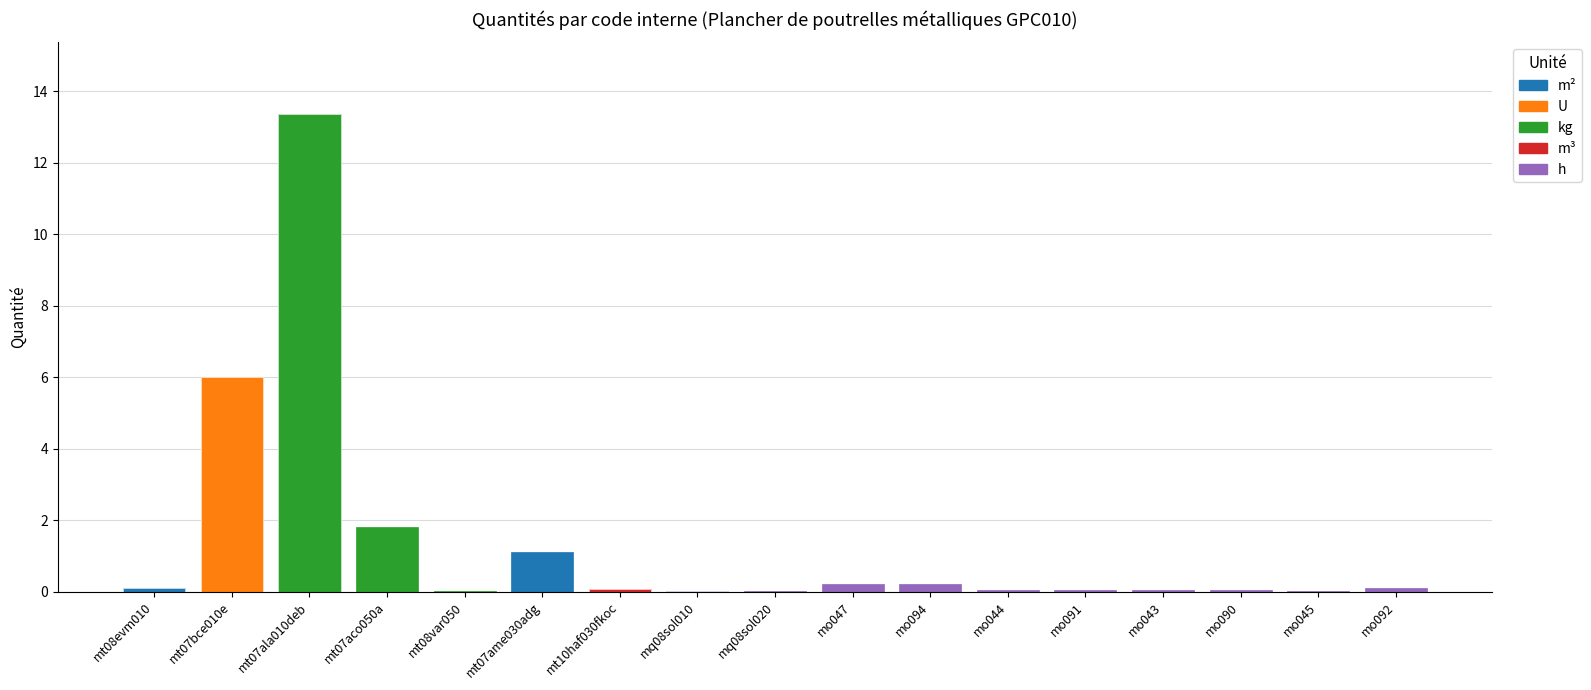

What position from the right is mq08sol020?

9